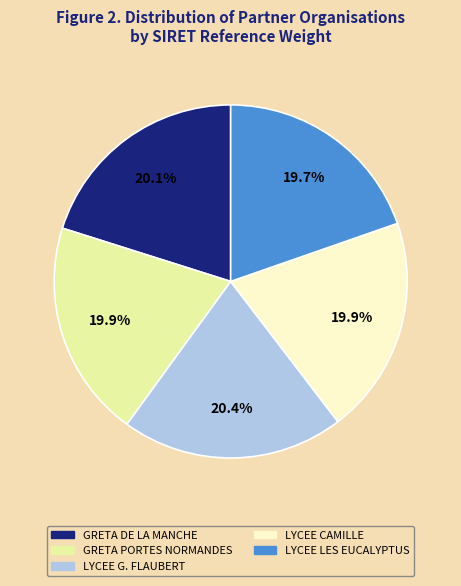

Is it true that GRETA DE LA MANCHE is 20% of the pie?

True